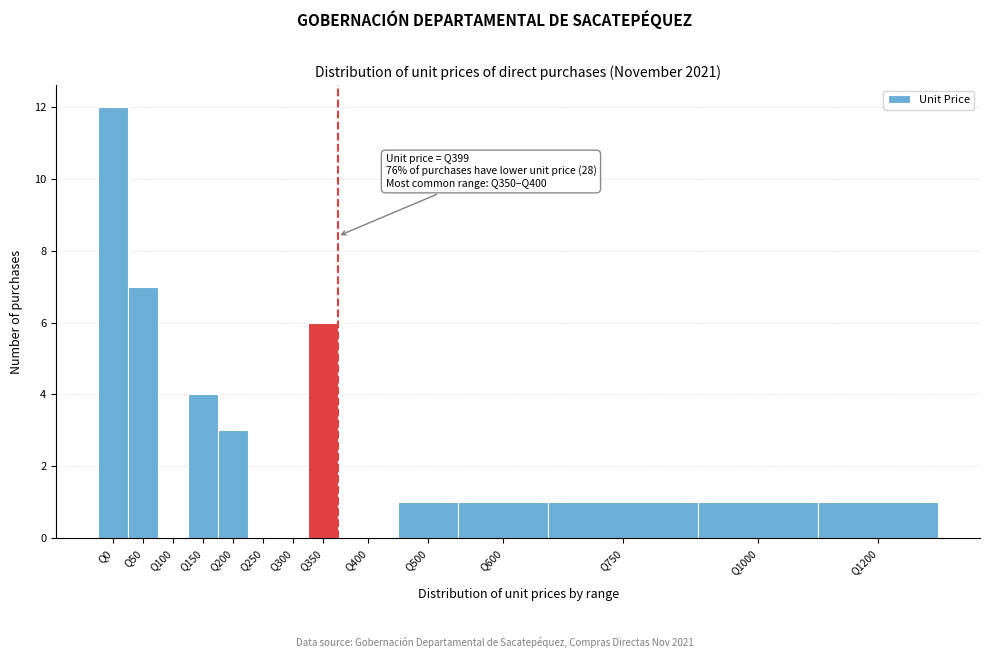

Reading left to right, transcribe all the data shown in this chart.

Q0=12	Q50=7	Q100=0	Q150=4	Q200=3	Q250=0	Q300=0	Q350=6	Q400=0	Q500=1	Q600=1	Q750=1	Q1000=1	Q1200=1